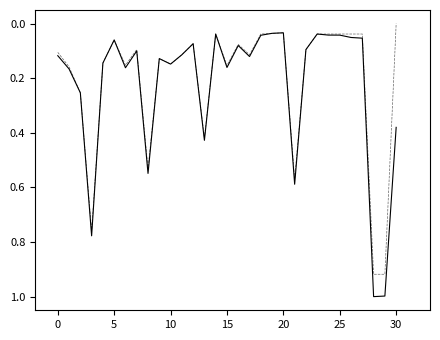

What is the maximum value shown in the chart?

1.0